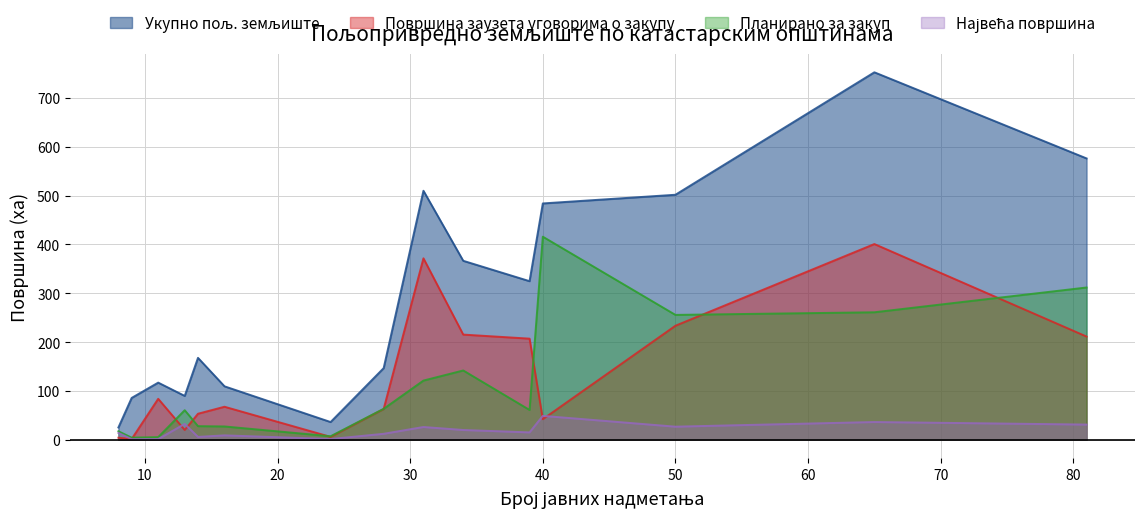

How many data points in Укупно пољ. земљиште are above 167?

8